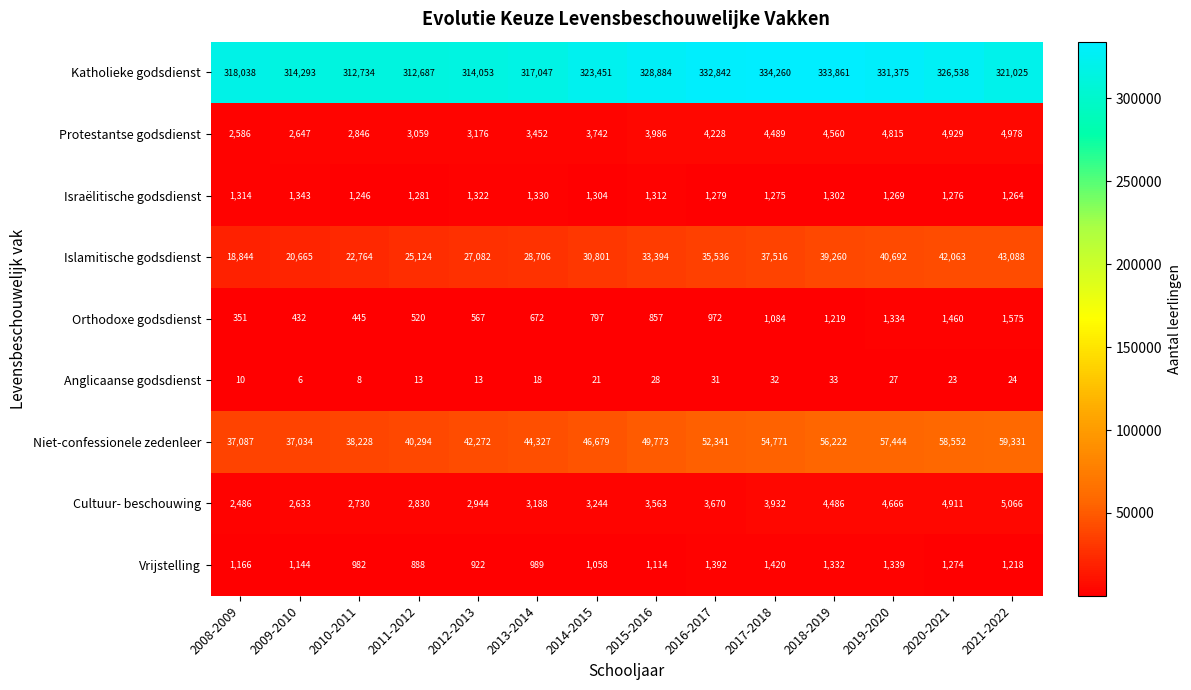

What is the difference between the highest and lowest values at 2017-2018?

334228